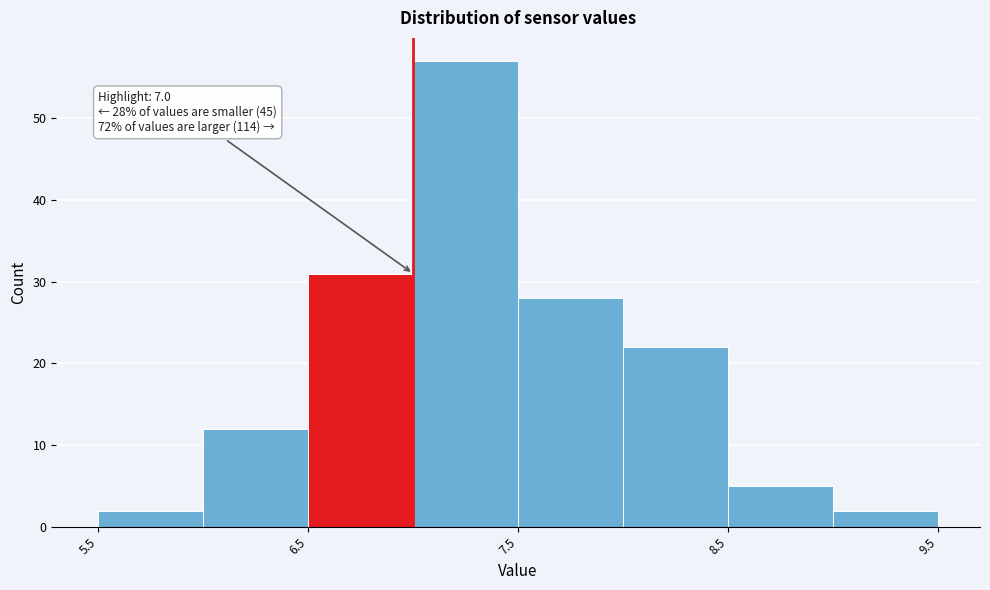

Which range on the x-axis has the tallest bar?

7.0 to 7.5